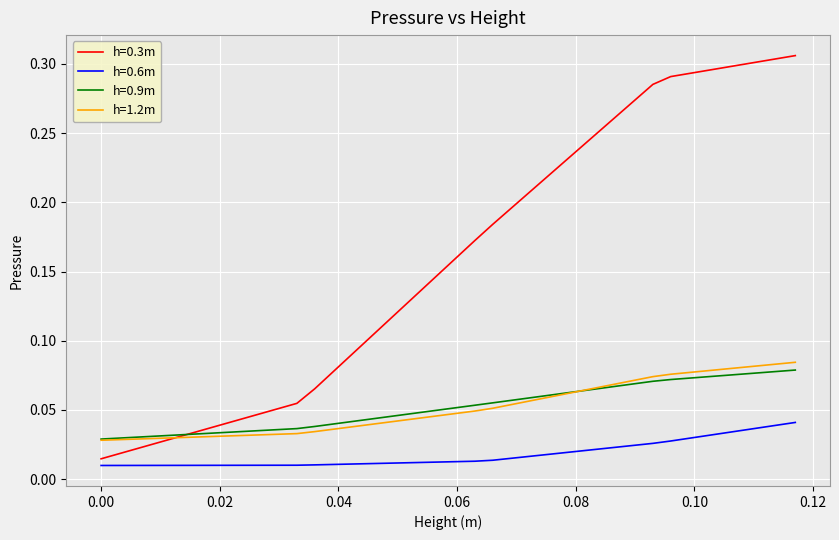

Which series has the largest range (max minus min)?

h=0.3m